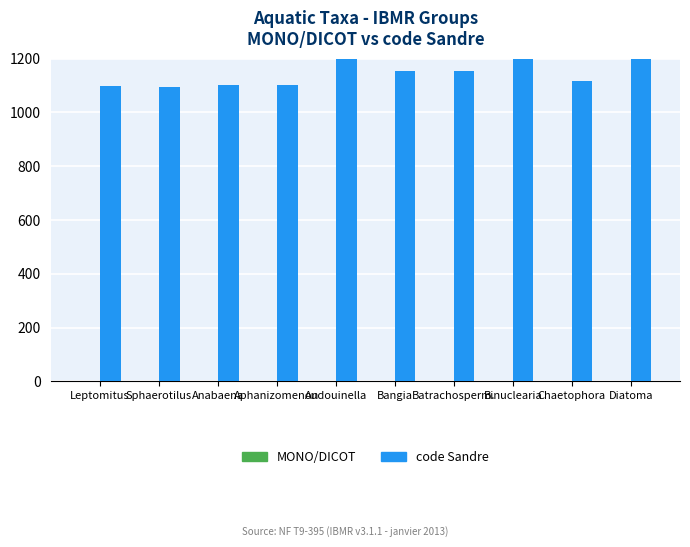

Is it true that code Sandre equals 235 at Aphanizomenon?

False